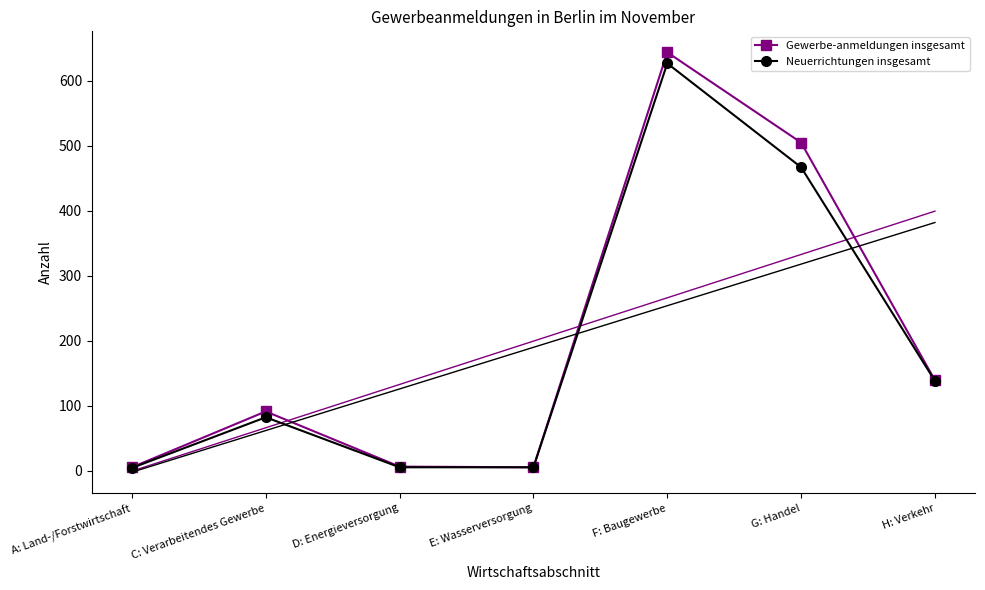

Reading right to left, what are all the values shown in this chart?

Gewerbe-anmeldungen insgesamt: H: Verkehr=139	G: Handel=505	F: Baugewerbe=644	E: Wasserversorgung=5	D: Energieversorgung=6	C: Verarbeitendes Gewerbe=91	A: Land-/Forstwirtschaft=5
Neuerrichtungen insgesamt: H: Verkehr=138	G: Handel=467	F: Baugewerbe=627	E: Wasserversorgung=5	D: Energieversorgung=5	C: Verarbeitendes Gewerbe=82	A: Land-/Forstwirtschaft=4